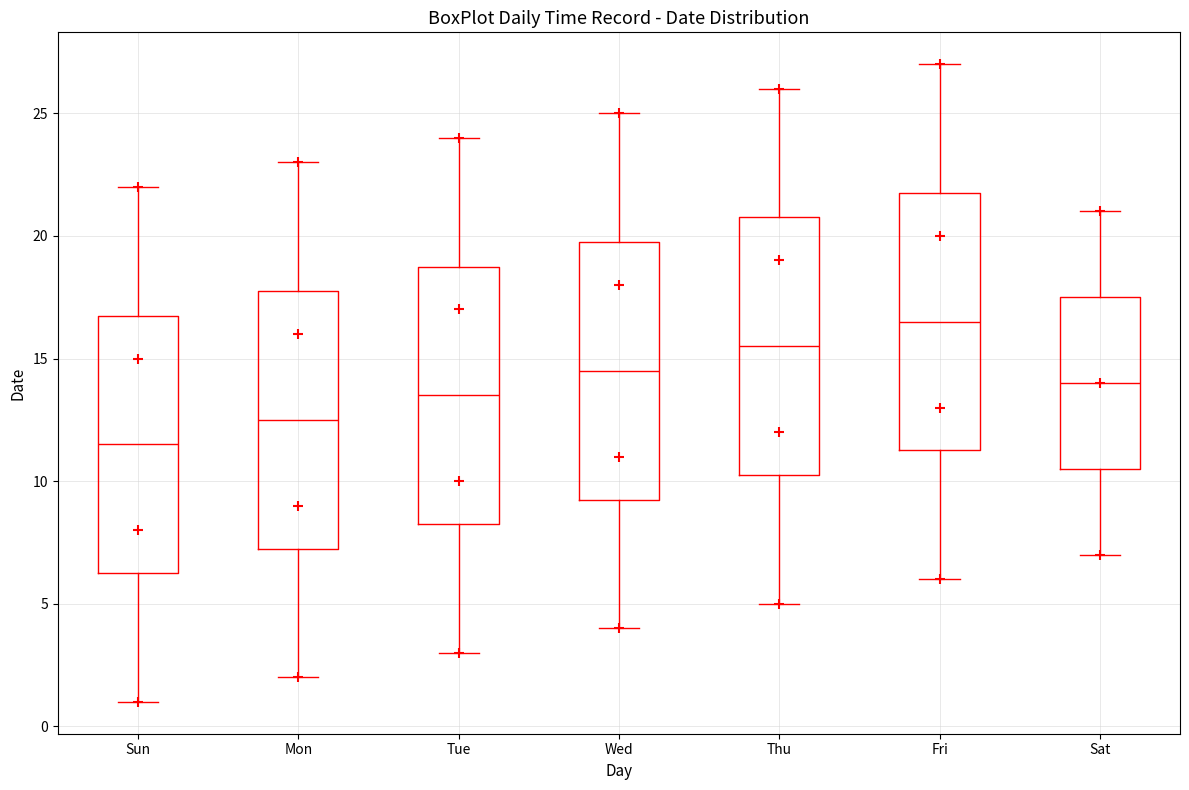

Where does the median line of the box for Tue sit on the y-axis? The values are not printed on the chart, so give them approximately, as read against the axis.

13.5